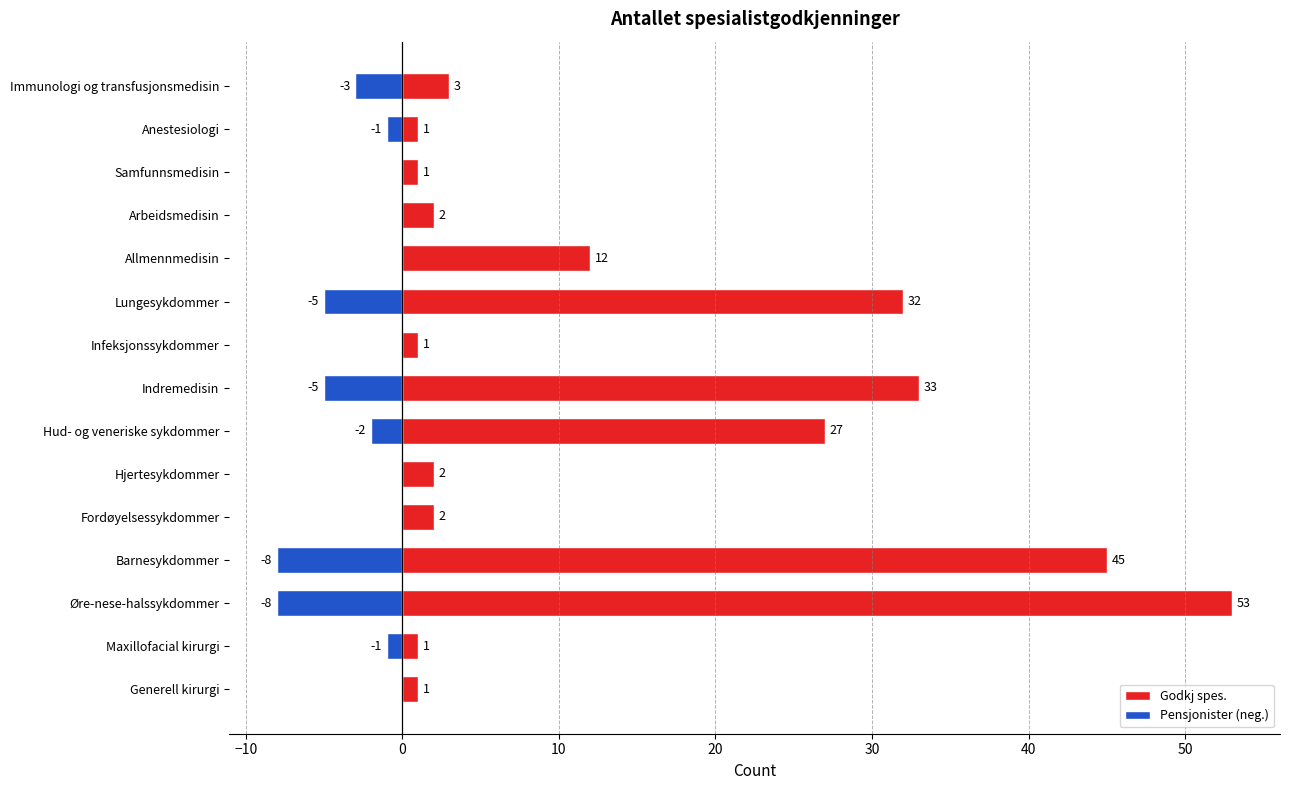

What is the difference between the Pensjonister (neg.) values at Samfunnsmedisin and Øre-nese-halssykdommer?

8